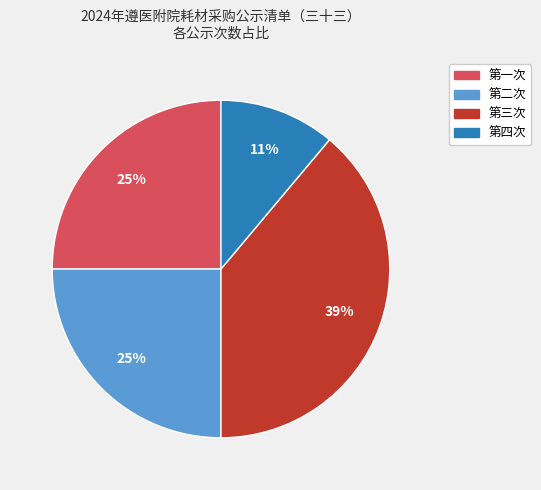

To the nearest percent, what is the difference between the largest and smallest slice percentages?

28%